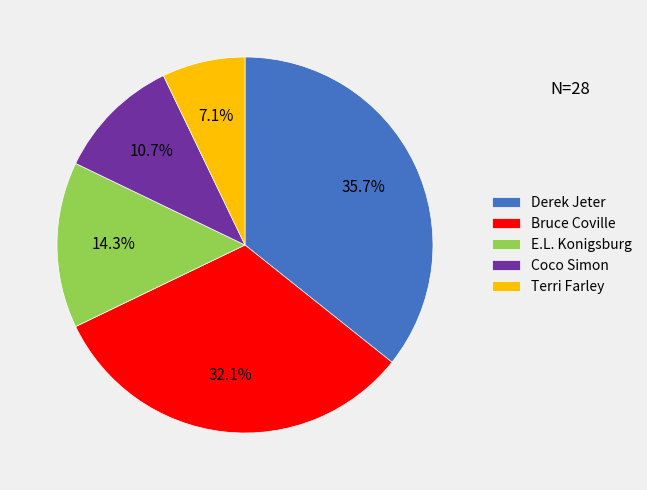

To the nearest percent, what is the average slice percentage?

20%